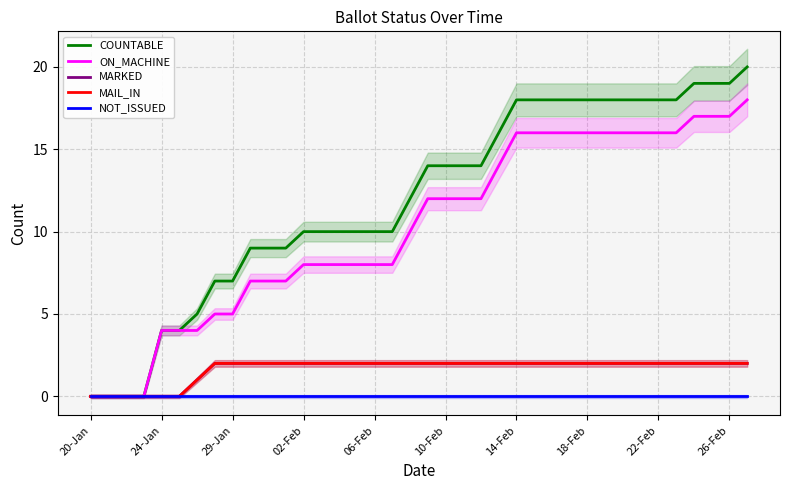

Which series has the largest total across all categories?

COUNTABLE